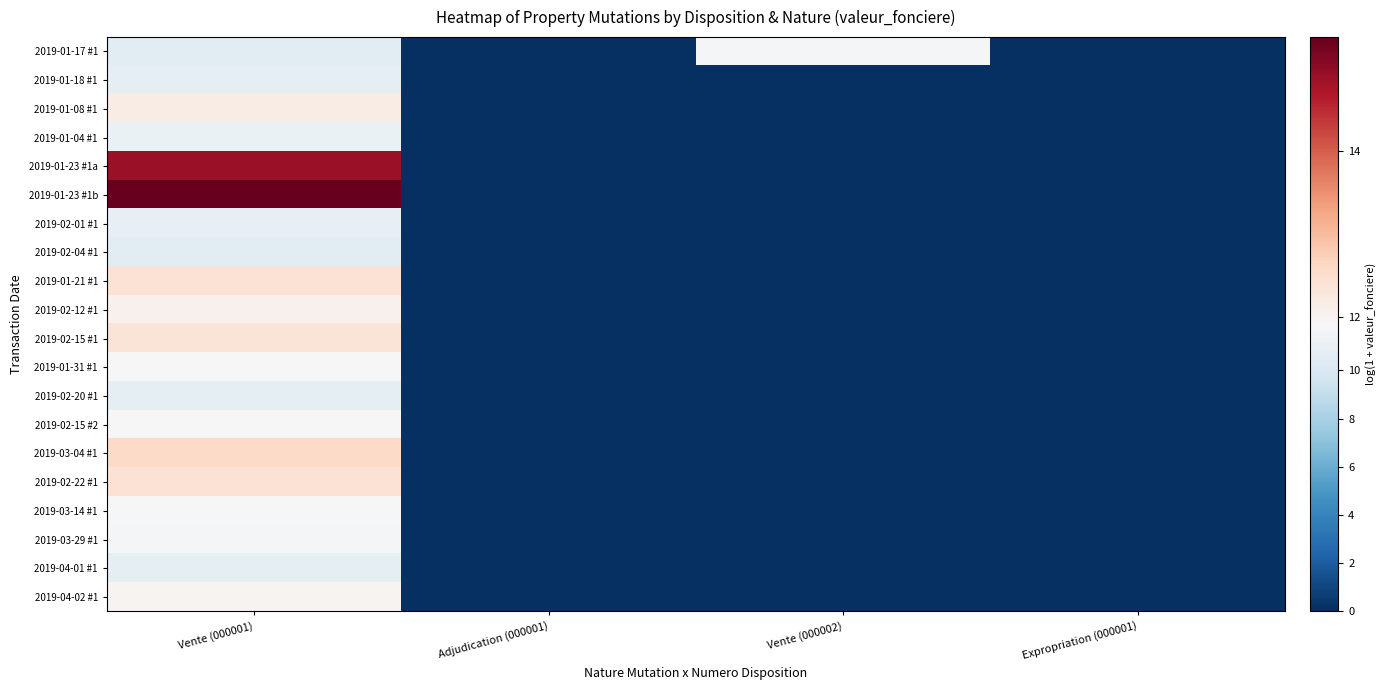

Reading left to right, what are all the values shown in this chart?

2019-01-17 #1: Vente (000001)=10.6	Adjudication (000001)=0.0	Vente (000002)=11.6	Expropriation (000001)=0.0
2019-01-18 #1: Vente (000001)=10.8	Adjudication (000001)=0.0	Vente (000002)=0.0	Expropriation (000001)=0.0
2019-01-08 #1: Vente (000001)=12.2	Adjudication (000001)=0.0	Vente (000002)=0.0	Expropriation (000001)=0.0
2019-01-04 #1: Vente (000001)=11.1	Adjudication (000001)=0.0	Vente (000002)=0.0	Expropriation (000001)=0.0
2019-01-23 #1a: Vente (000001)=14.9	Adjudication (000001)=0.0	Vente (000002)=0.0	Expropriation (000001)=0.0
2019-01-23 #1b: Vente (000001)=15.4	Adjudication (000001)=0.0	Vente (000002)=0.0	Expropriation (000001)=0.0
2019-02-01 #1: Vente (000001)=10.9	Adjudication (000001)=0.0	Vente (000002)=0.0	Expropriation (000001)=0.0
2019-02-04 #1: Vente (000001)=10.7	Adjudication (000001)=0.0	Vente (000002)=0.0	Expropriation (000001)=0.0
2019-01-21 #1: Vente (000001)=12.4	Adjudication (000001)=0.0	Vente (000002)=0.0	Expropriation (000001)=0.0
2019-02-12 #1: Vente (000001)=12.1	Adjudication (000001)=0.0	Vente (000002)=0.0	Expropriation (000001)=0.0
2019-02-15 #1: Vente (000001)=12.4	Adjudication (000001)=0.0	Vente (000002)=0.0	Expropriation (000001)=0.0
2019-01-31 #1: Vente (000001)=11.9	Adjudication (000001)=0.0	Vente (000002)=0.0	Expropriation (000001)=0.0
2019-02-20 #1: Vente (000001)=10.8	Adjudication (000001)=0.0	Vente (000002)=0.0	Expropriation (000001)=0.0
2019-02-15 #2: Vente (000001)=11.9	Adjudication (000001)=0.0	Vente (000002)=0.0	Expropriation (000001)=0.0
2019-03-04 #1: Vente (000001)=12.6	Adjudication (000001)=0.0	Vente (000002)=0.0	Expropriation (000001)=0.0
2019-02-22 #1: Vente (000001)=12.4	Adjudication (000001)=0.0	Vente (000002)=0.0	Expropriation (000001)=0.0
2019-03-14 #1: Vente (000001)=11.9	Adjudication (000001)=0.0	Vente (000002)=0.0	Expropriation (000001)=0.0
2019-03-29 #1: Vente (000001)=11.7	Adjudication (000001)=0.0	Vente (000002)=0.0	Expropriation (000001)=0.0
2019-04-01 #1: Vente (000001)=10.8	Adjudication (000001)=0.0	Vente (000002)=0.0	Expropriation (000001)=0.0
2019-04-02 #1: Vente (000001)=12.0	Adjudication (000001)=0.0	Vente (000002)=0.0	Expropriation (000001)=0.0